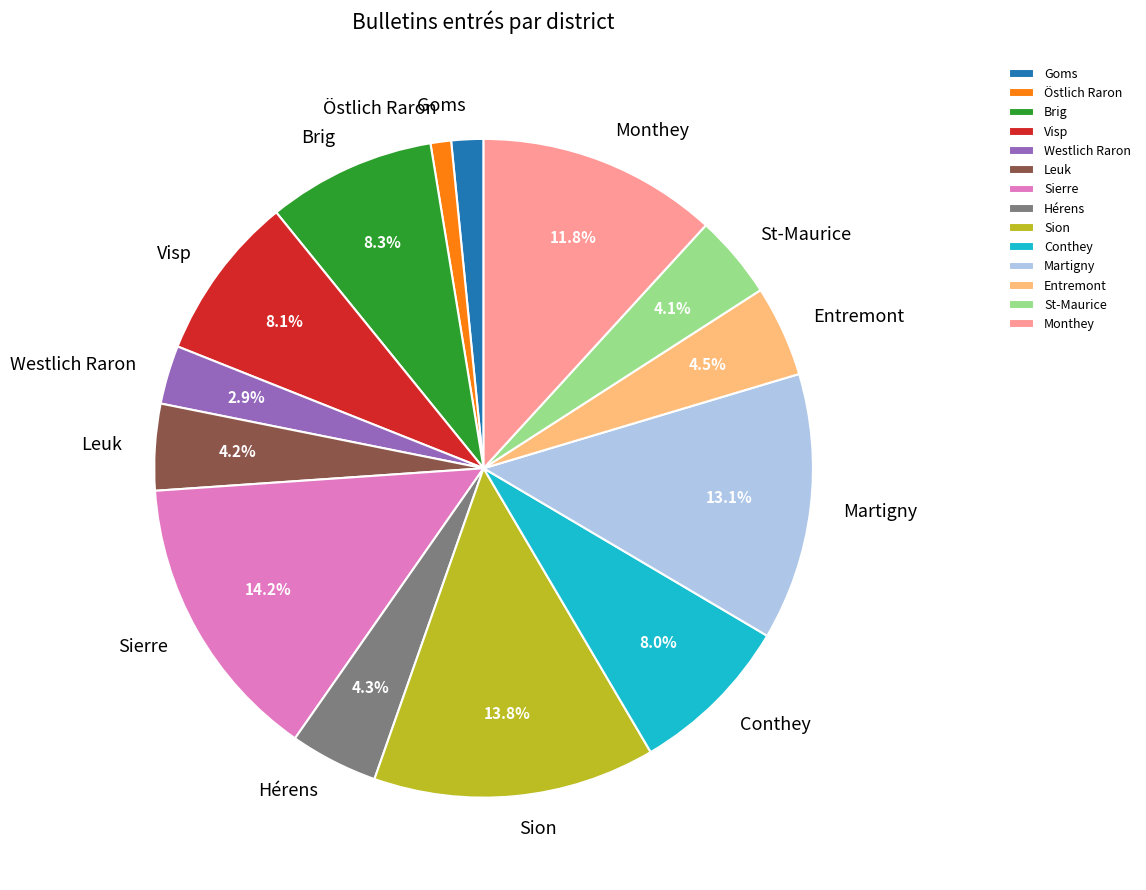

To the nearest percent, what portion does St-Maurice represent?

4%